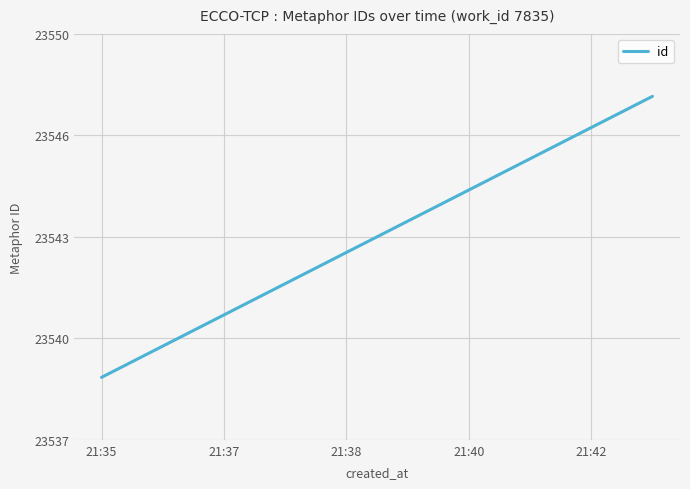

What is the difference between the maximum and minimum values?

9